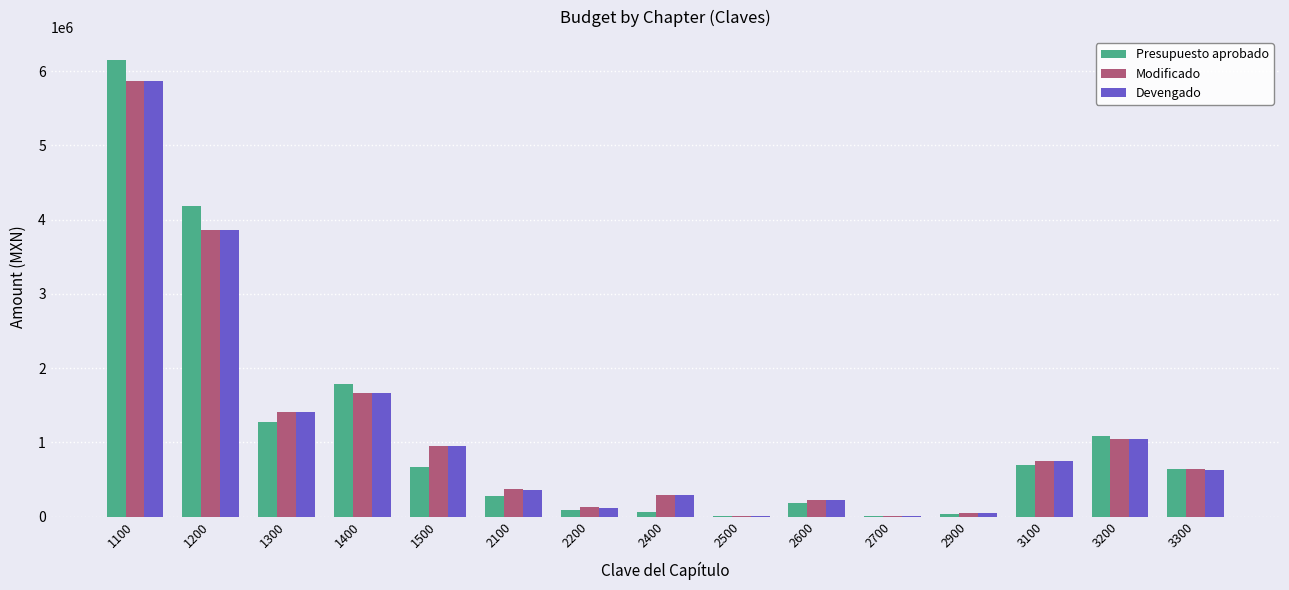

What is the sum of all Presupuesto aprobado values?

17156141